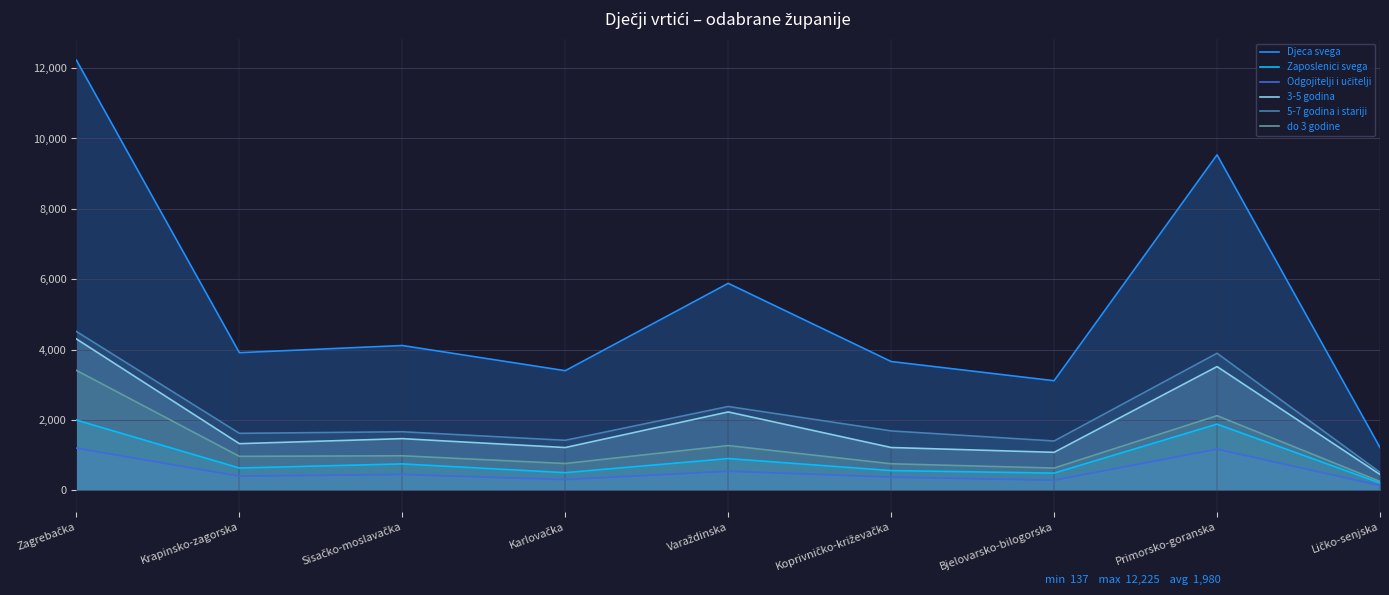

What is the label of the 3rd point from the left?

Sisačko-moslavačka